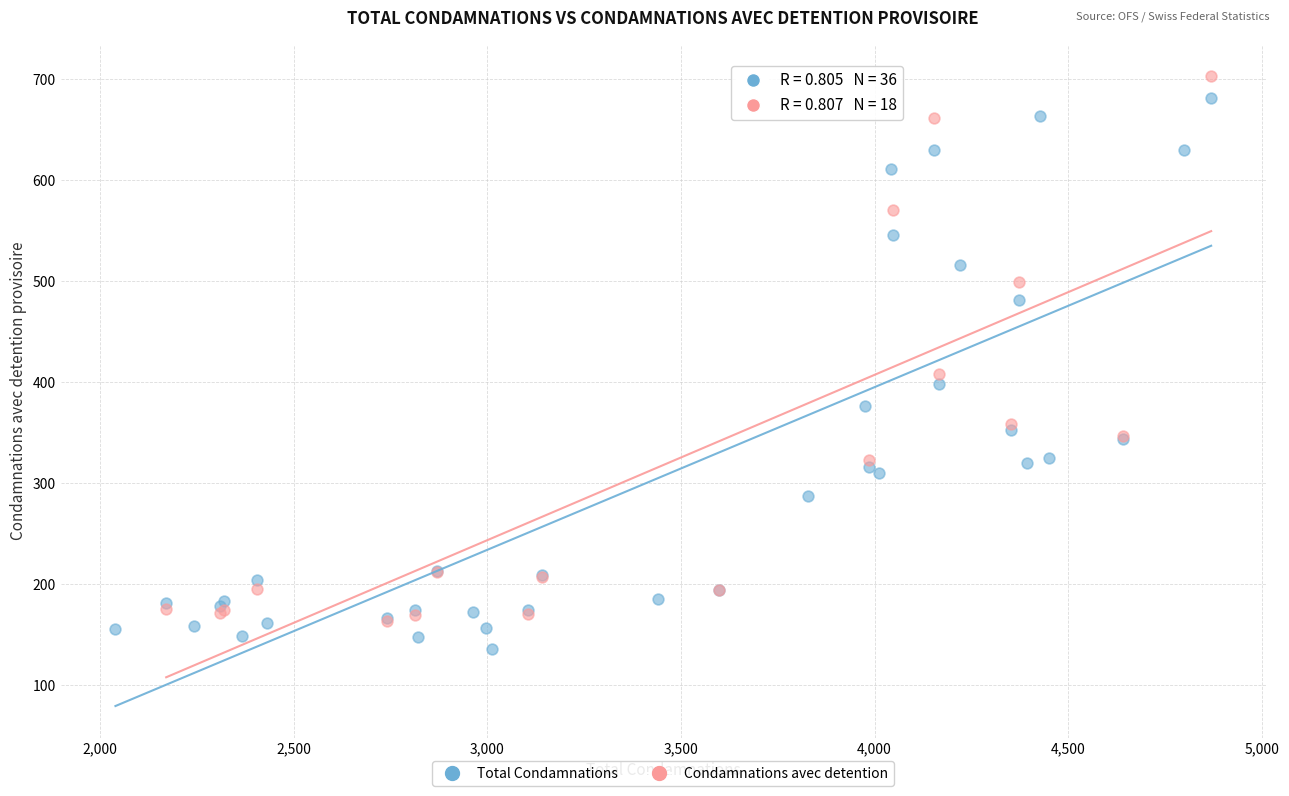

Which series reaches the minimum Y coordinate?

Total Condamnations